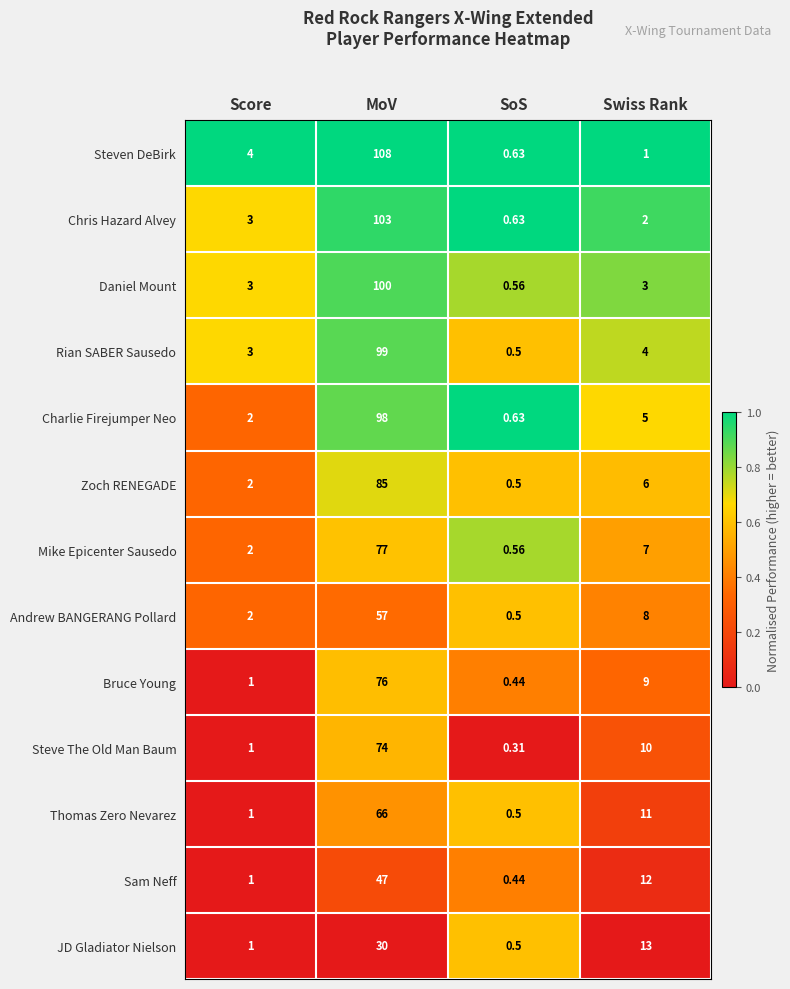

Which series has the widest spread of values?

Steven DeBirk